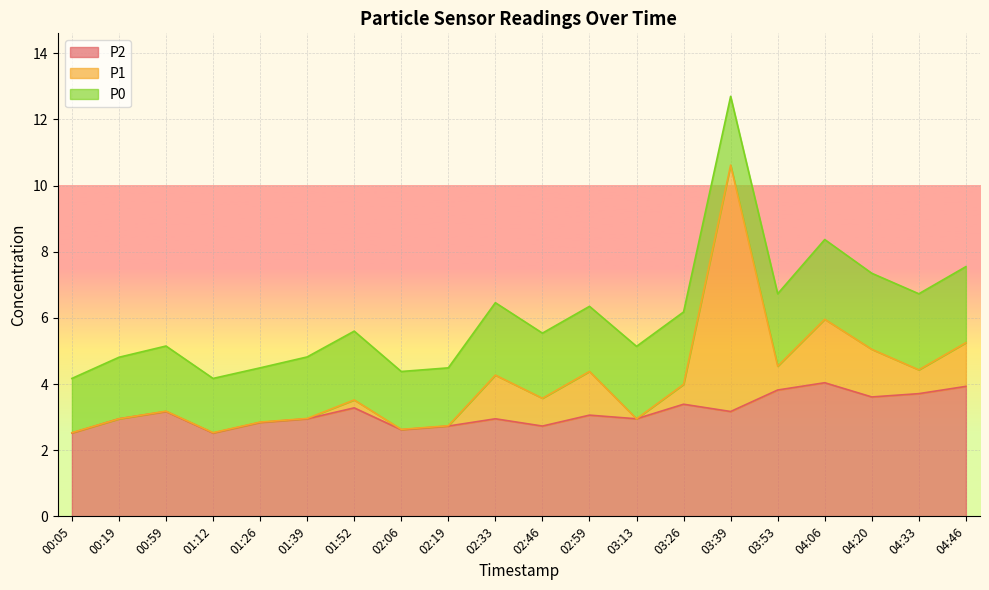

What is the label of the 10th point from the left?

02:33